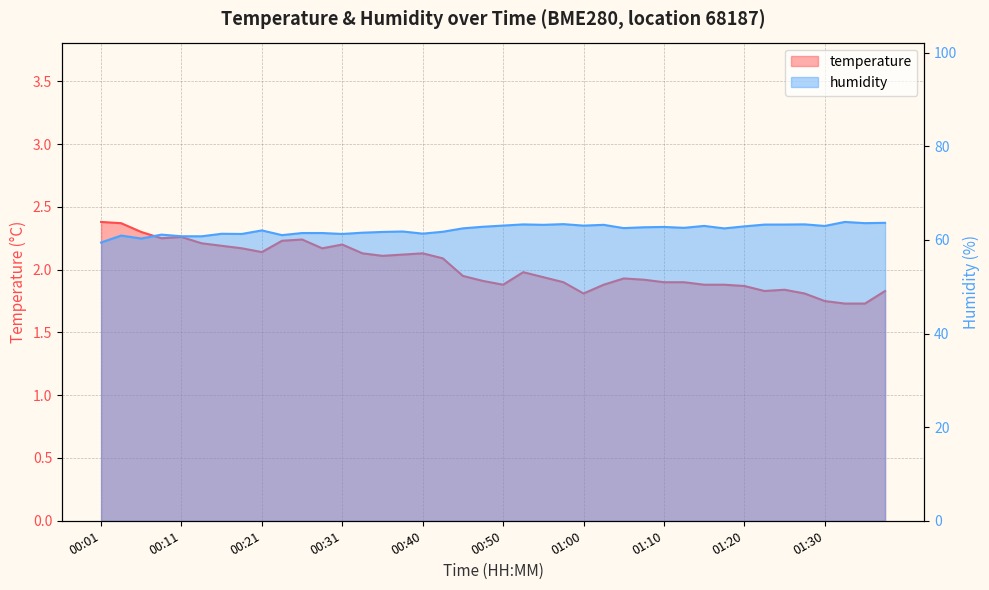

True or false: humidity and temperature cross at least once.

False